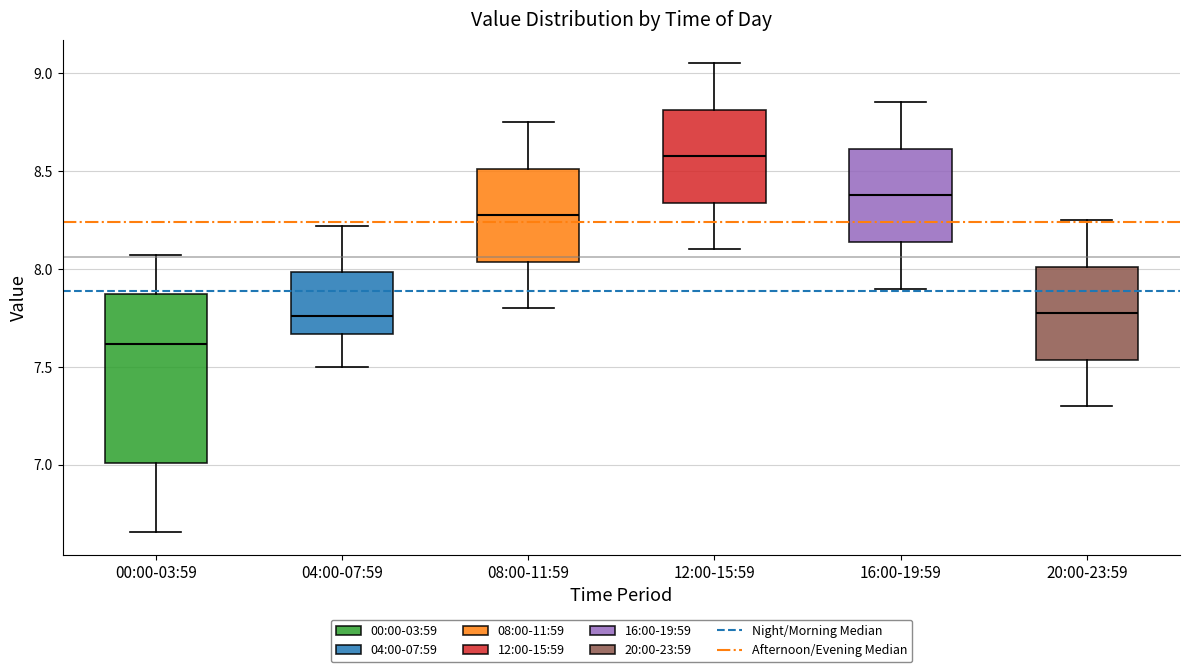

Reading left to right, read every box against the y-axis: the position of its median line, the range the box covers, and the ends of its whiskers. The values are not printed on the chart, so give them approximately, as read against the axis.

00:00-03:59: median 7.60, box 7.00 to 7.85, whiskers 6.65 to 8.05
04:00-07:59: median 7.75, box 7.65 to 8.00, whiskers 7.50 to 8.20
08:00-11:59: median 8.30, box 8.05 to 8.50, whiskers 7.80 to 8.75
12:00-15:59: median 8.60, box 8.35 to 8.80, whiskers 8.10 to 9.05
16:00-19:59: median 8.40, box 8.15 to 8.60, whiskers 7.90 to 8.85
20:00-23:59: median 7.80, box 7.55 to 8.00, whiskers 7.30 to 8.25